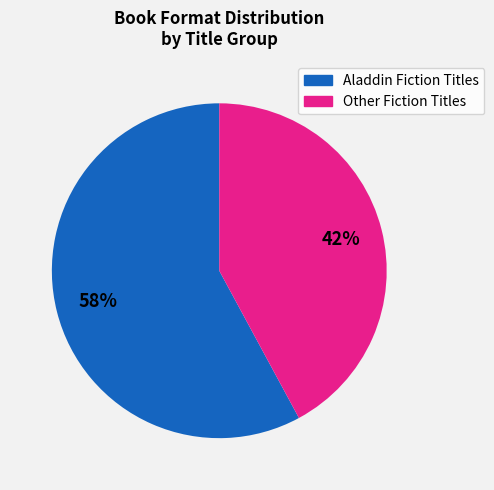

Does any single category account for the majority?

Yes